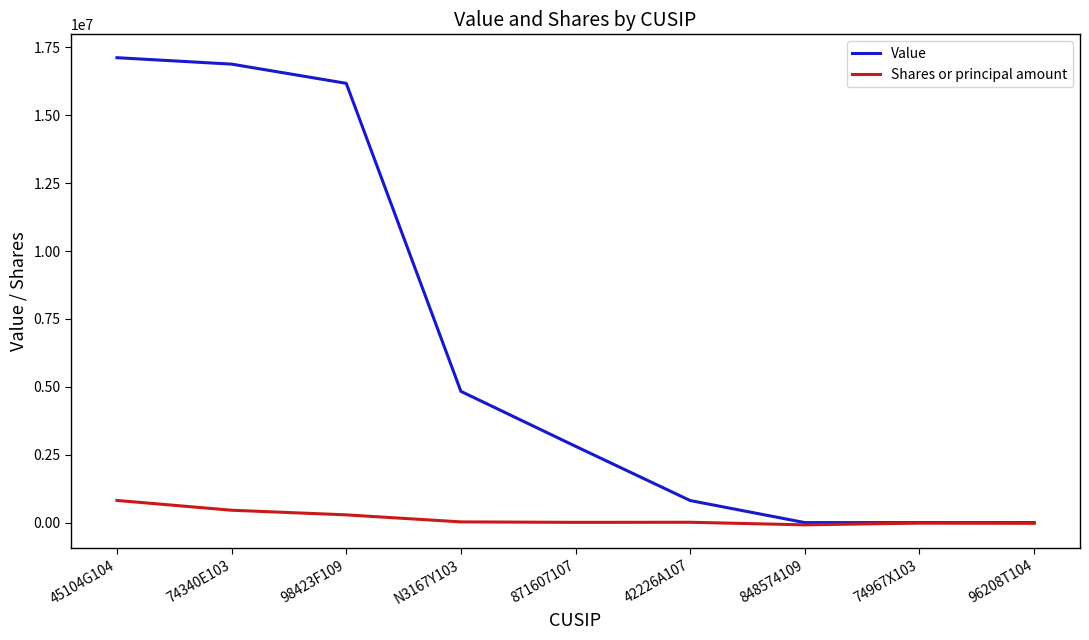

Which series has the widest spread of values?

Value